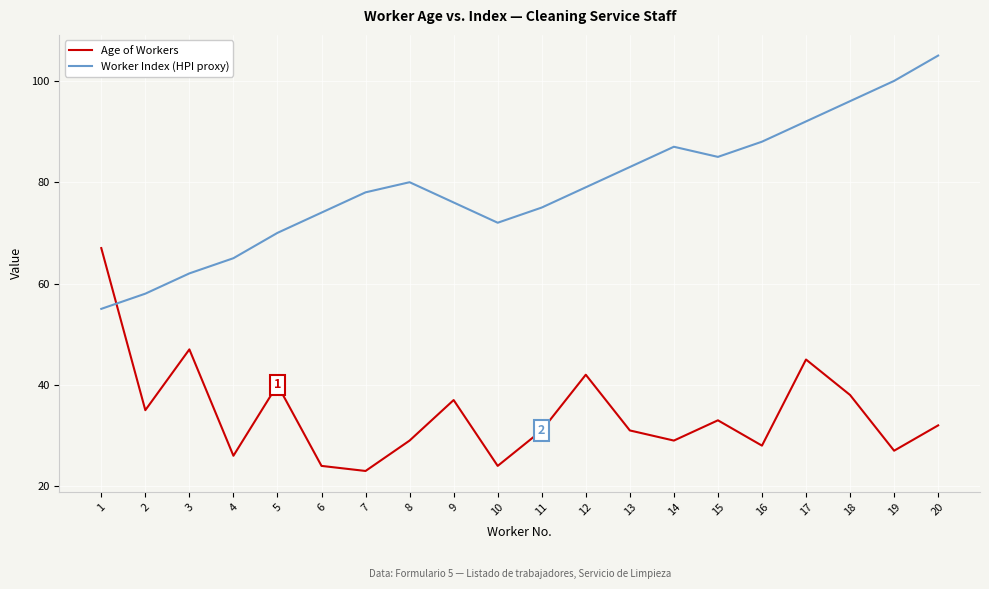

Is it true that Age of Workers equals 32 at 20?

True